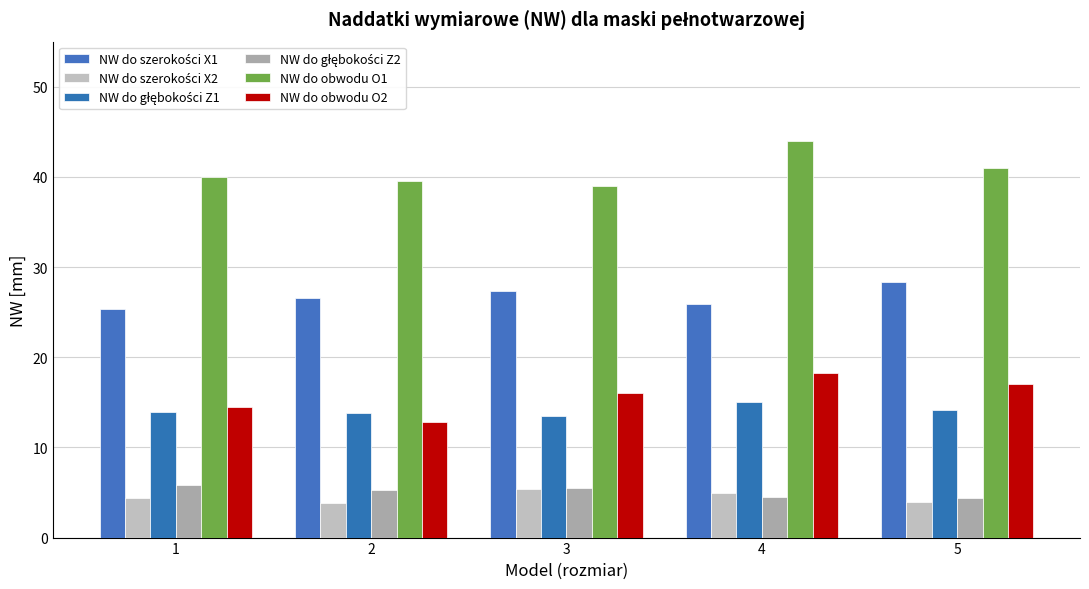

What is the maximum value for NW do obwodu O2?

18.3